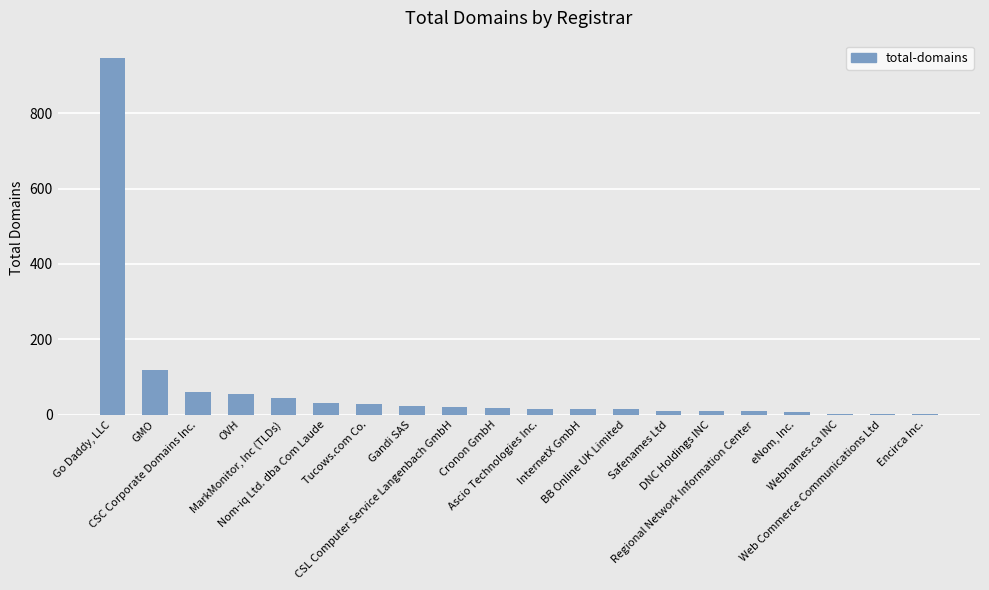

Is it true that the value at Cronon GmbH is 19?

True